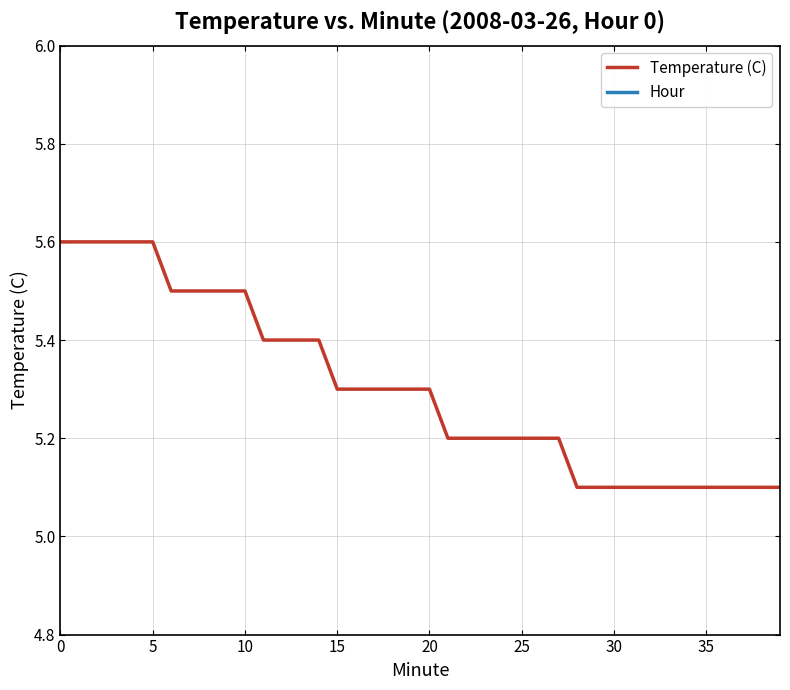

True or false: Hour has more than 0 interior local peaks.

False